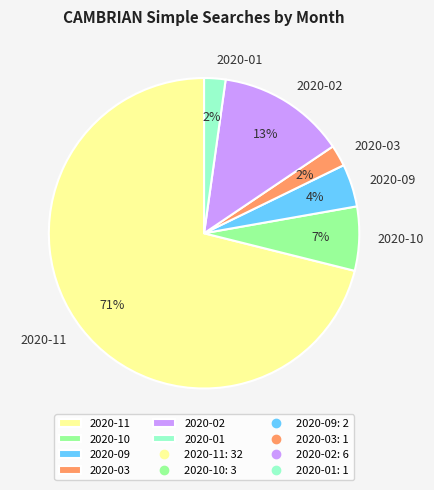

How many segments does this pie chart have?

6